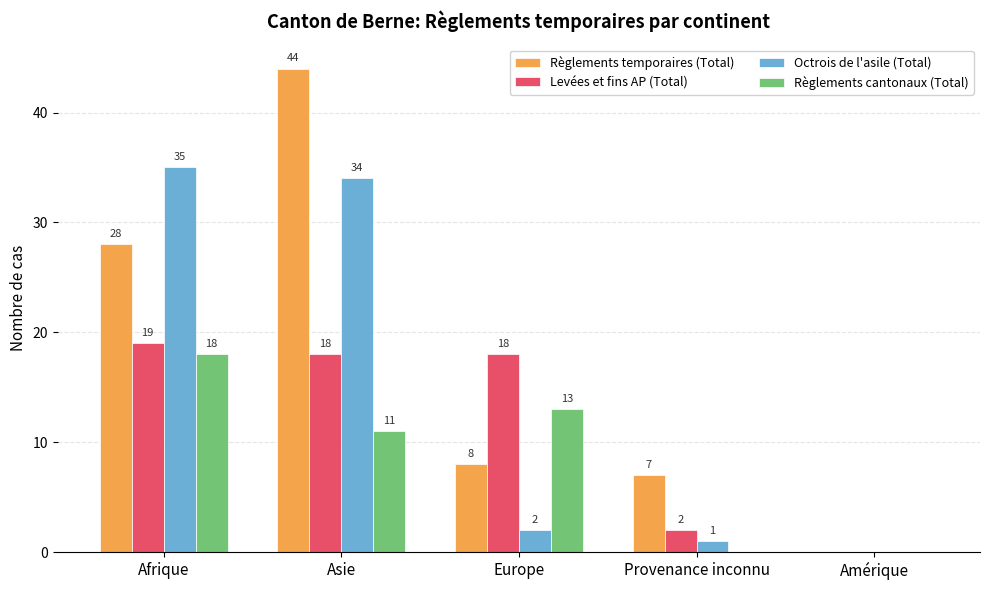

At which label is Règlements temporaires (Total) closest to 22?

Afrique